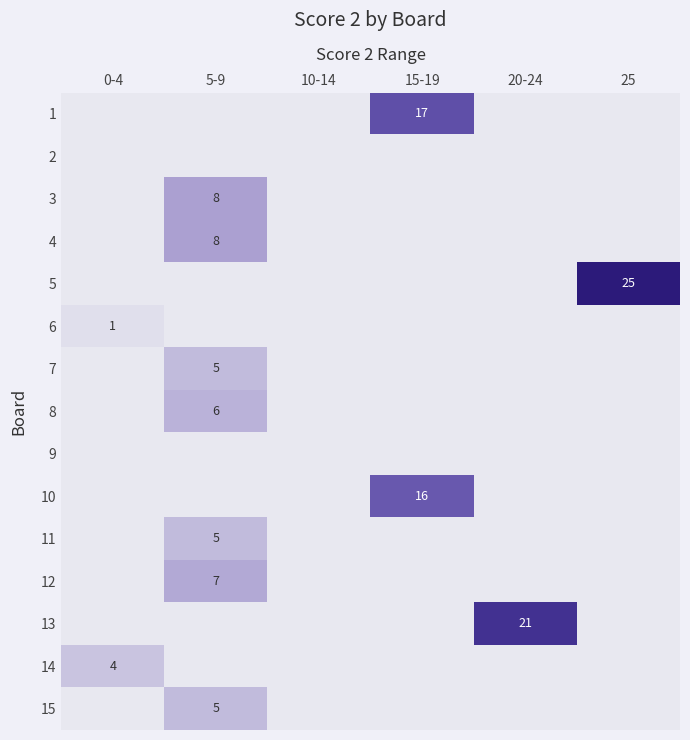

What is the total value across all series at 20-24?

21